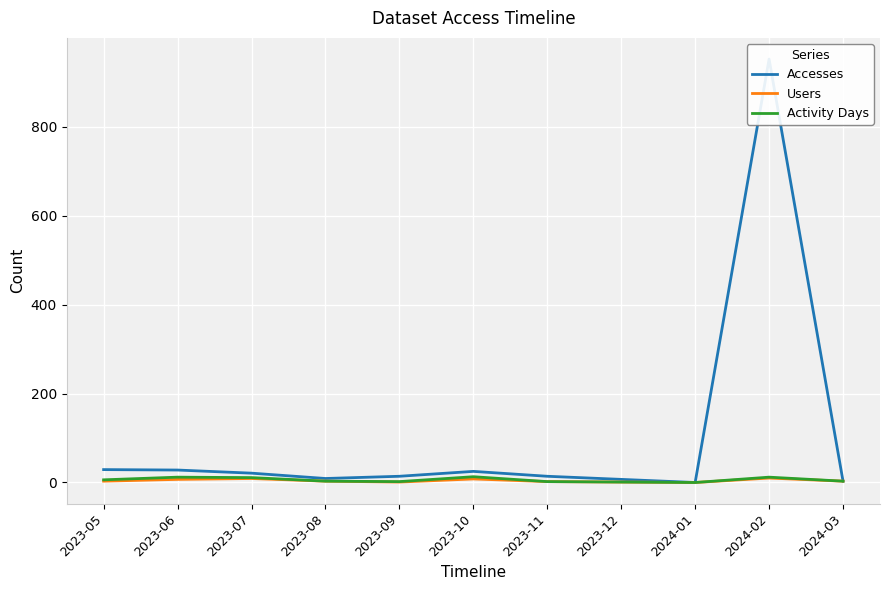

At which category is the sum across all series the highest?

2024-02